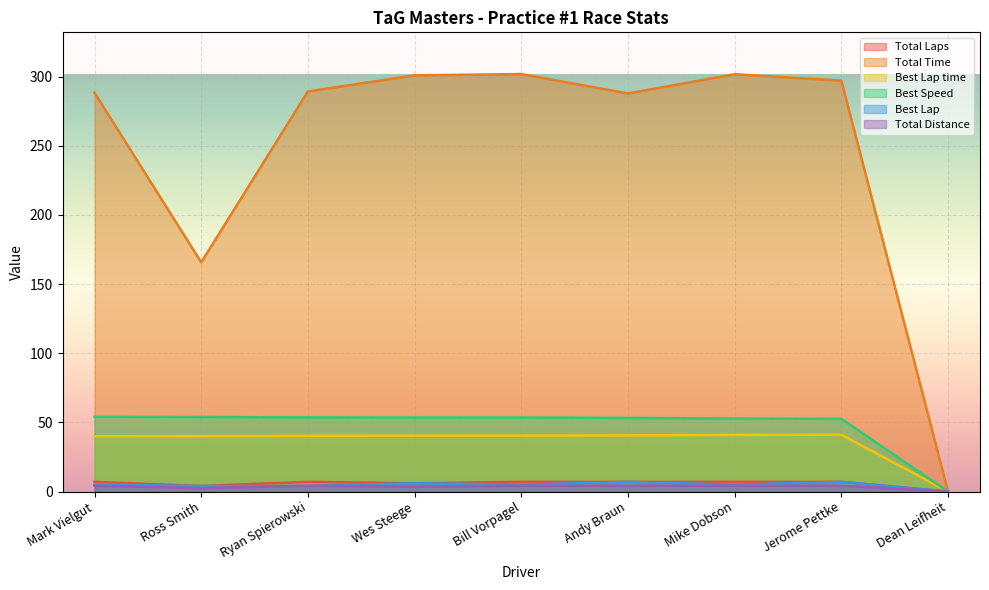

What is the total value across all series at Mark Vielgut?

398.5